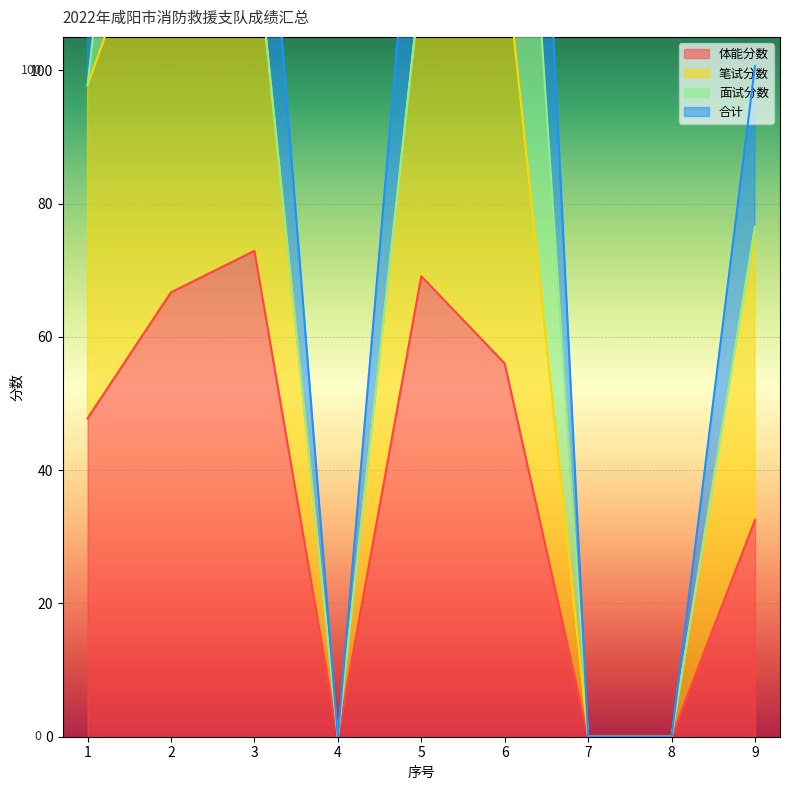

How many data points in 体能分数 are above 47?

5